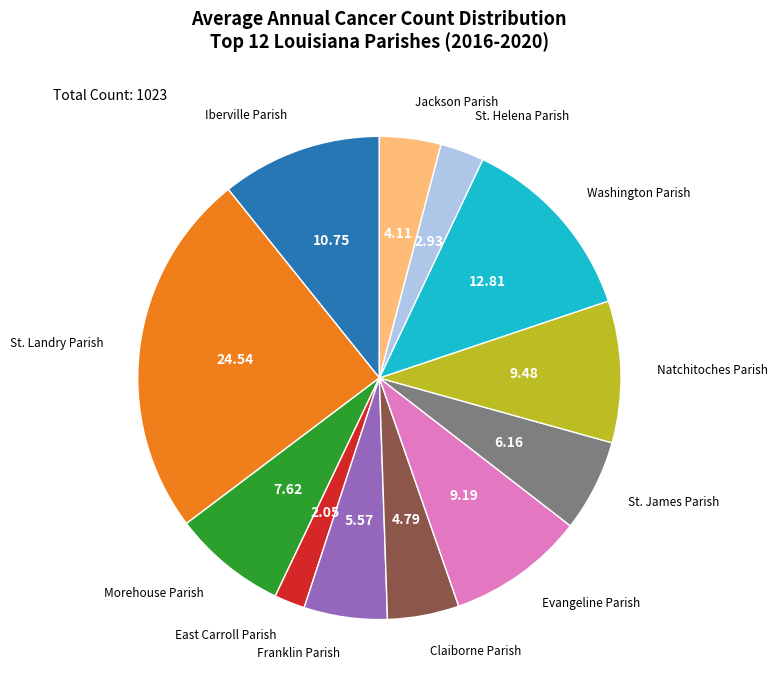

Does any single category account for the majority?

No